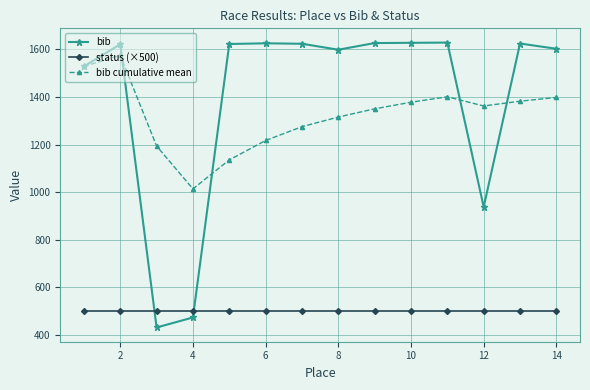

Which series ends up on top after the final intersection of bib and status (×500)?

bib